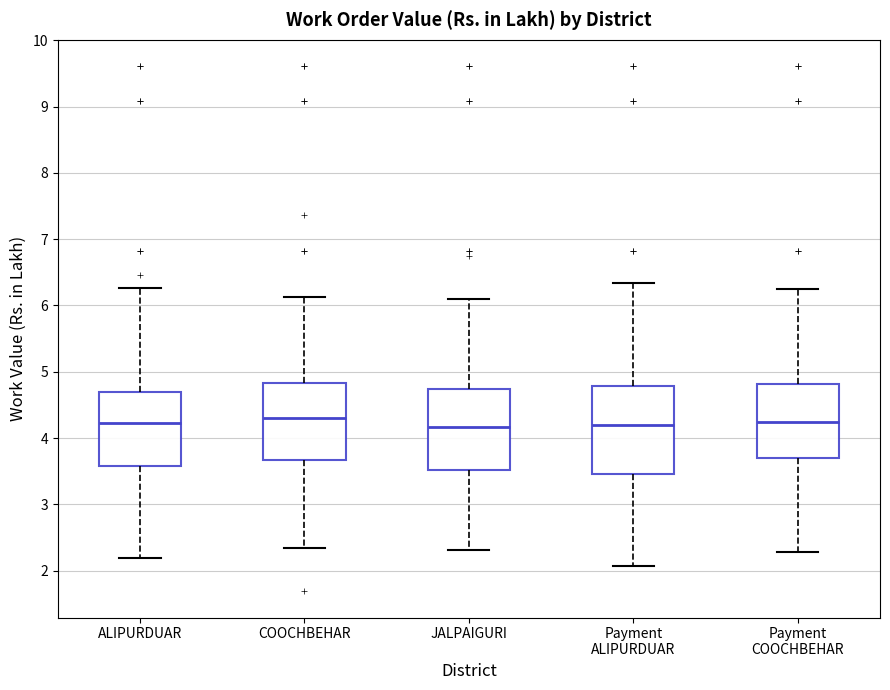

Reading left to right, read every box against the y-axis: the position of its median line, the range the box covers, and the ends of its whiskers. The values are not printed on the chart, so give them approximately, as read against the axis.

ALIPURDUAR: median 4.2, box 3.6 to 4.7, whiskers 2.2 to 6.3
COOCHBEHAR: median 4.3, box 3.7 to 4.8, whiskers 2.3 to 6.1
JALPAIGURI: median 4.2, box 3.5 to 4.7, whiskers 2.3 to 6.1
Payment ALIPURDUAR: median 4.2, box 3.5 to 4.8, whiskers 2.1 to 6.3
Payment COOCHBEHAR: median 4.2, box 3.7 to 4.8, whiskers 2.3 to 6.2